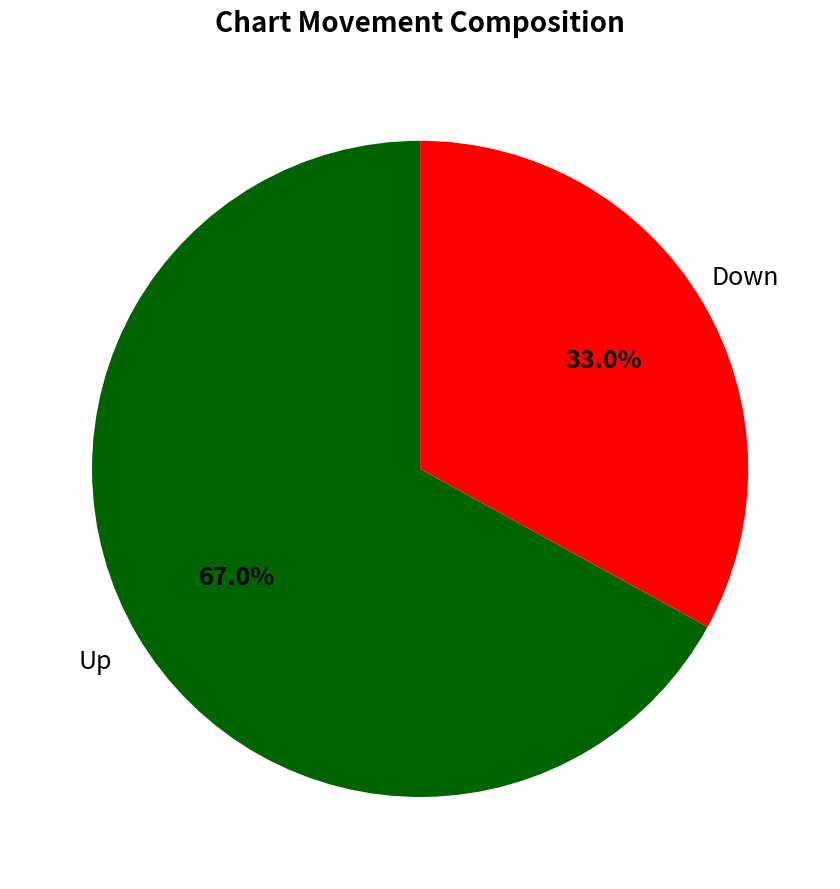

Is there a majority slice in this chart?

Yes